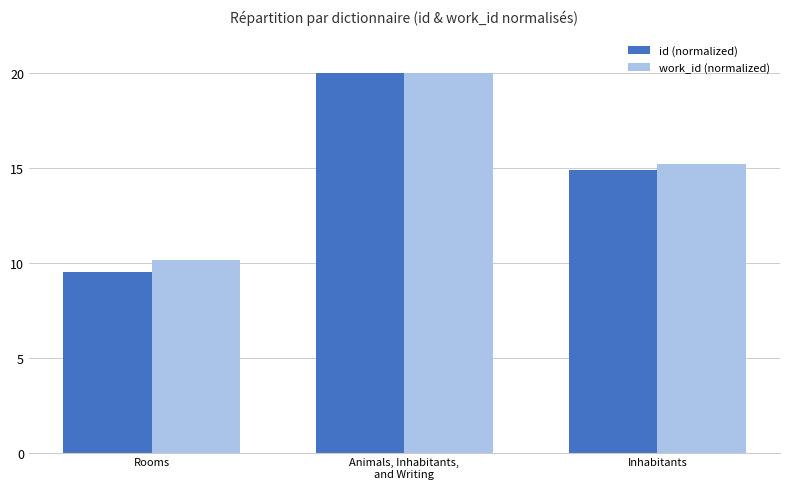

What is the difference between the highest and lowest values at Inhabitants?

0.3